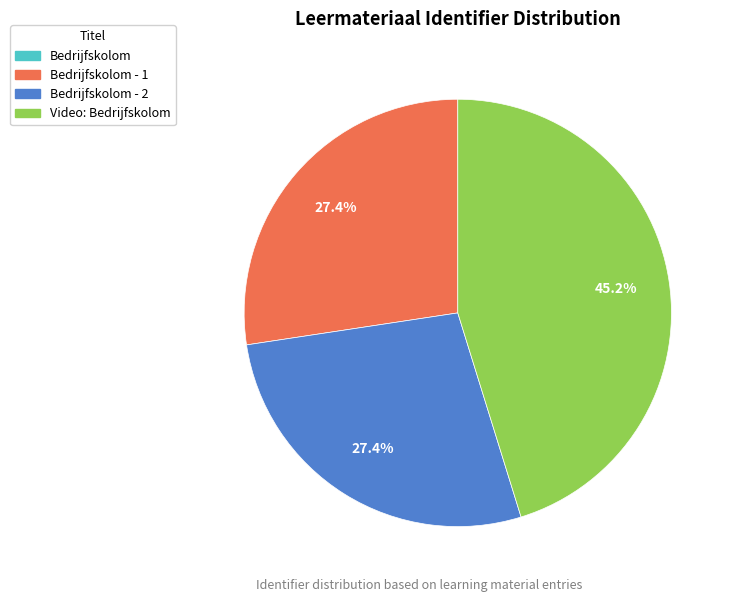

Does any single category account for the majority?

No